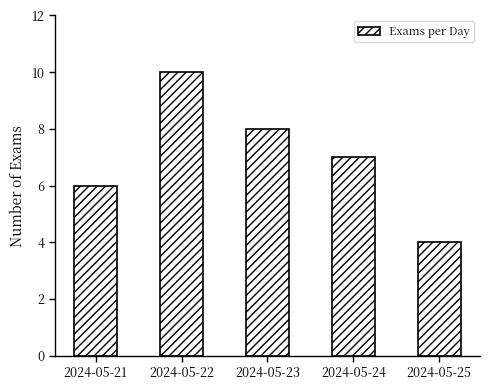

What is the average value?

7